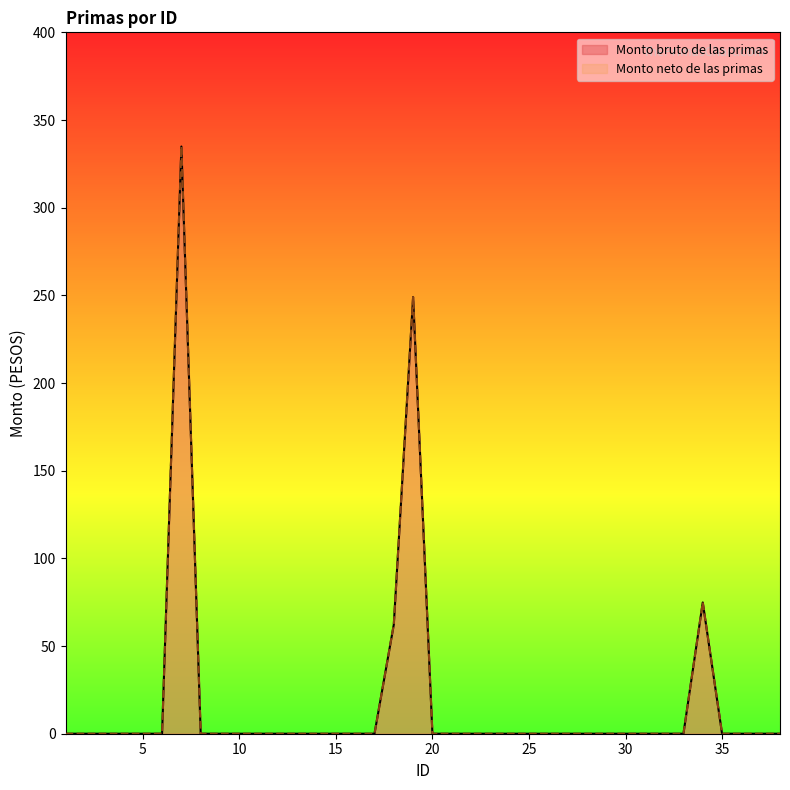

At 27, list the series in order from largest to smallest.

Monto bruto de las primas, Monto neto de las primas